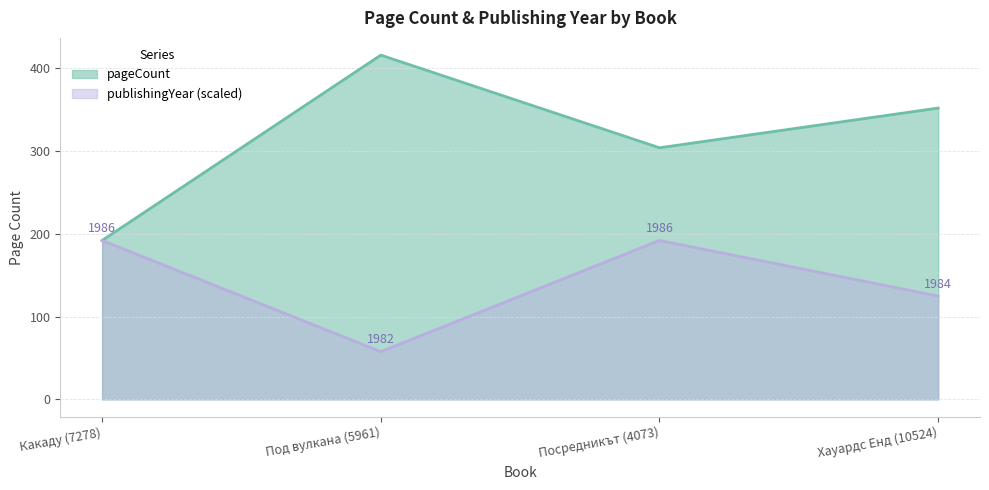

Where does the pageCount series first go above 352?

Под вулкана (5961)